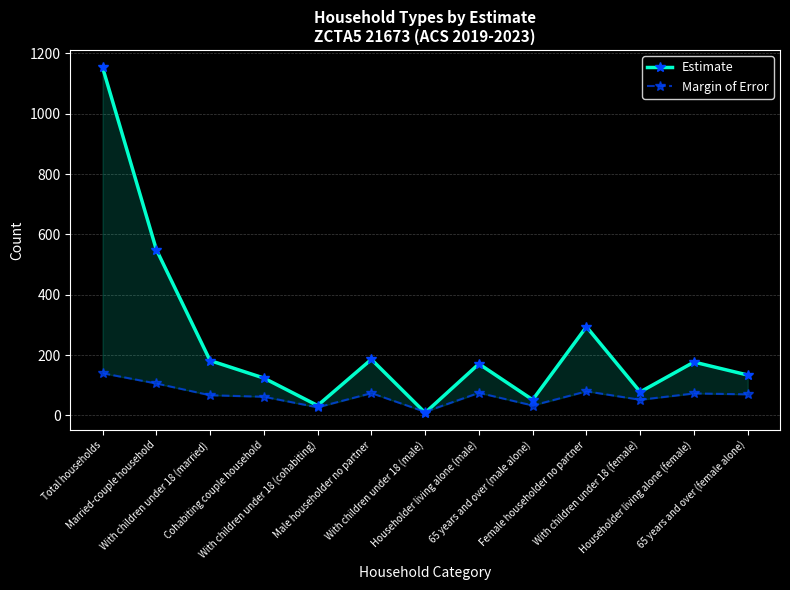

What is the spread (max minus min) of values at With children under 18 (cohabiting)?

6